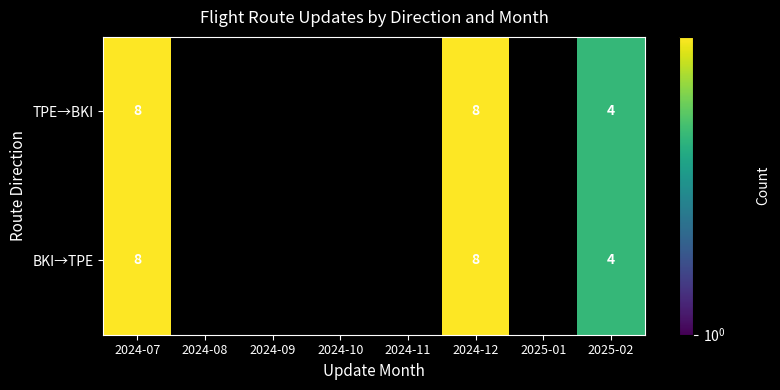

True or false: BKI→TPE has a value of 10 at 2024-12.

False